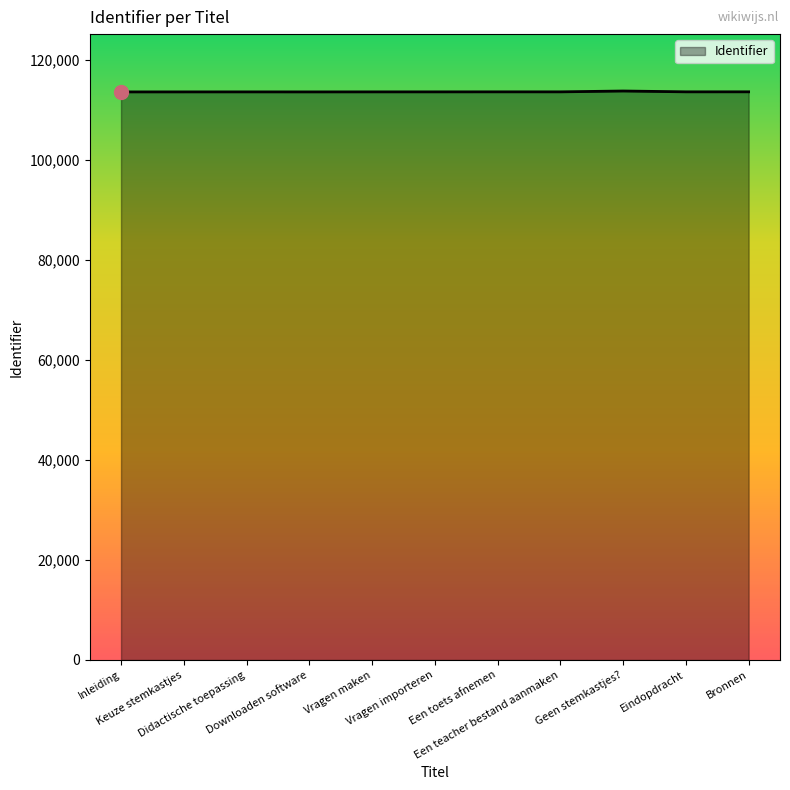

What is the minimum value shown in the chart?

113528